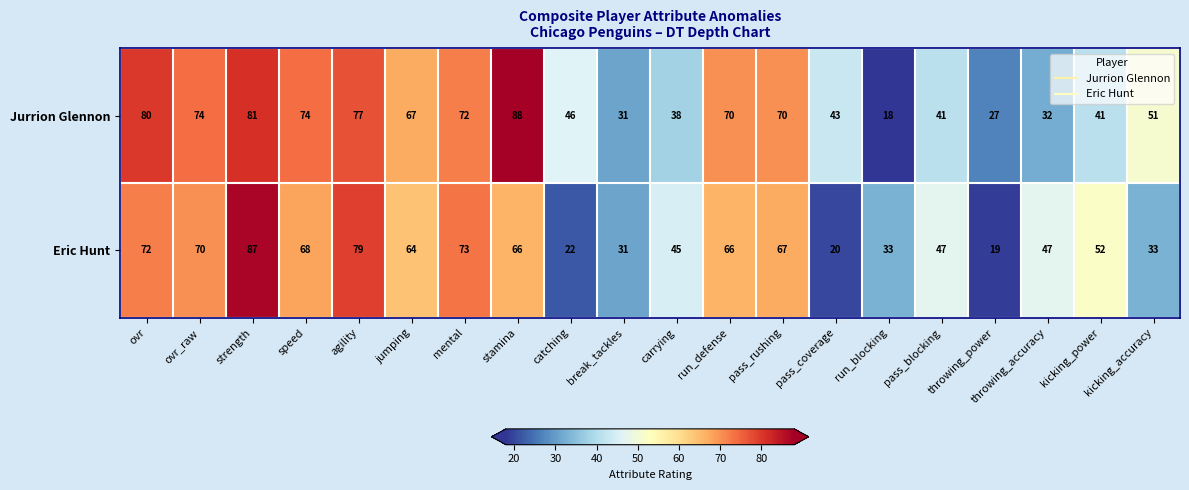

Is it true that Eric Hunt equals 24 at throwing_accuracy?

False